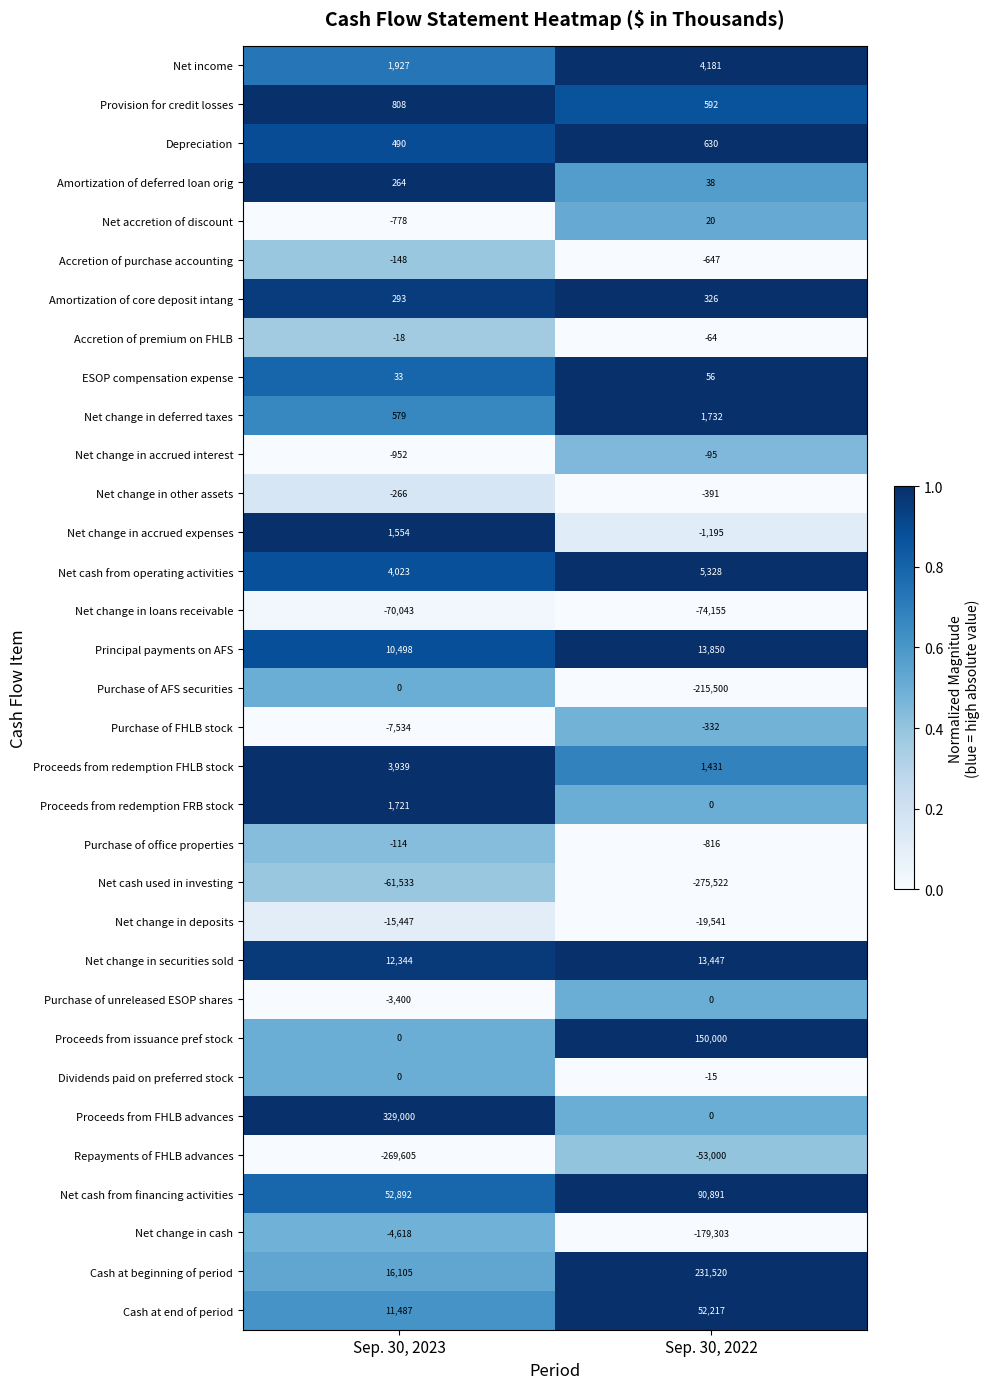

Count the number of data series in this chart.

33